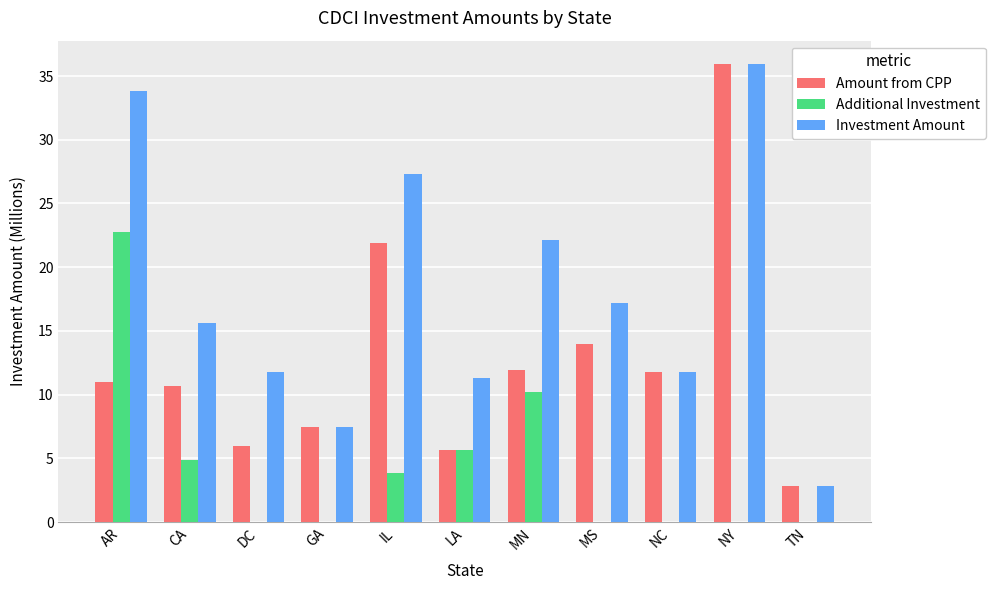

The value of Additional Investment at MS is 0.0. True or false?

True